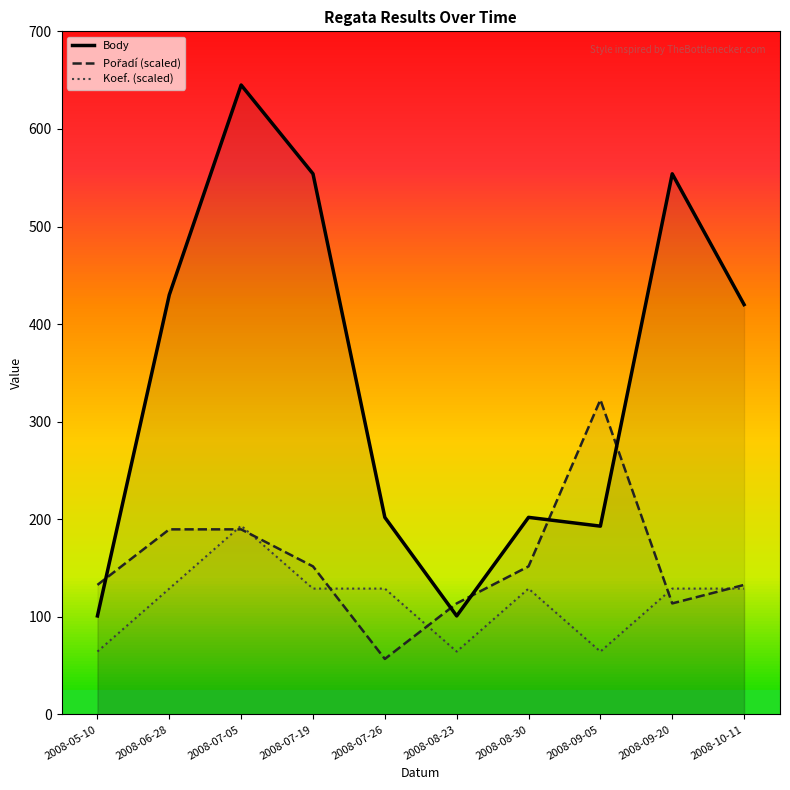

What is the value of the Pořadí (scaled) point at the 9th from the left?

113.8